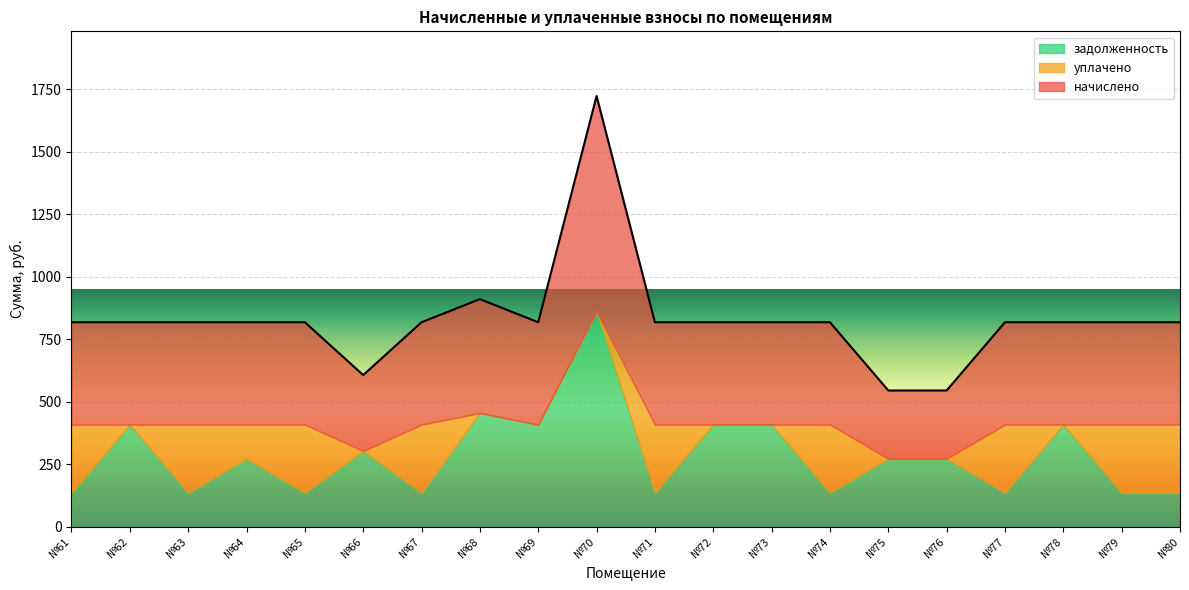

How many times do уплачено and задолженность cross each other?

14